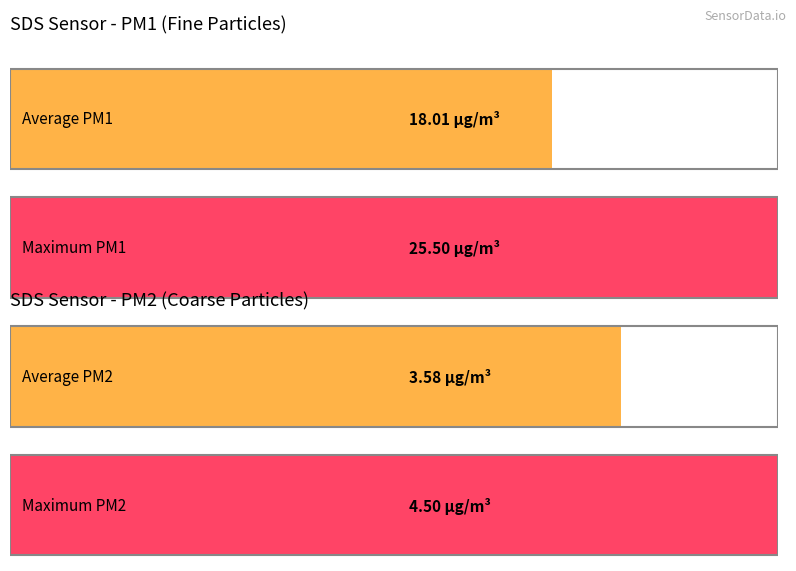

What is the highest value of the SDS_P2 series?

4.5